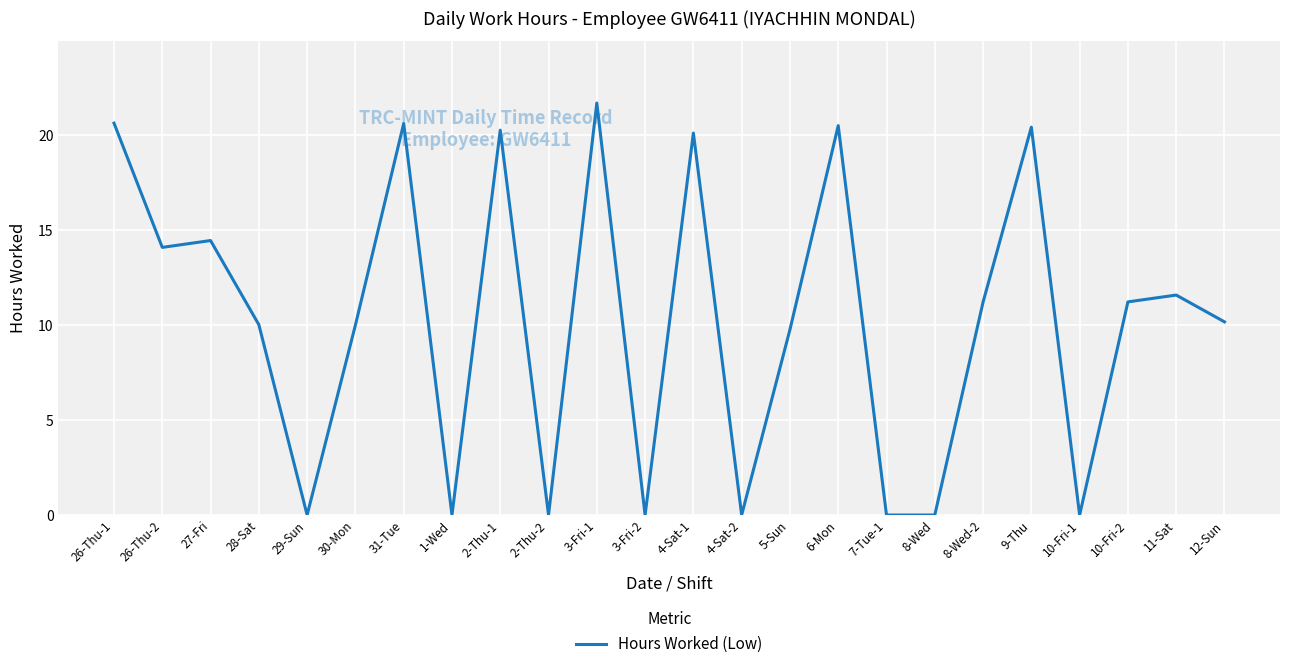

Does the chart have visible grid lines?

Yes